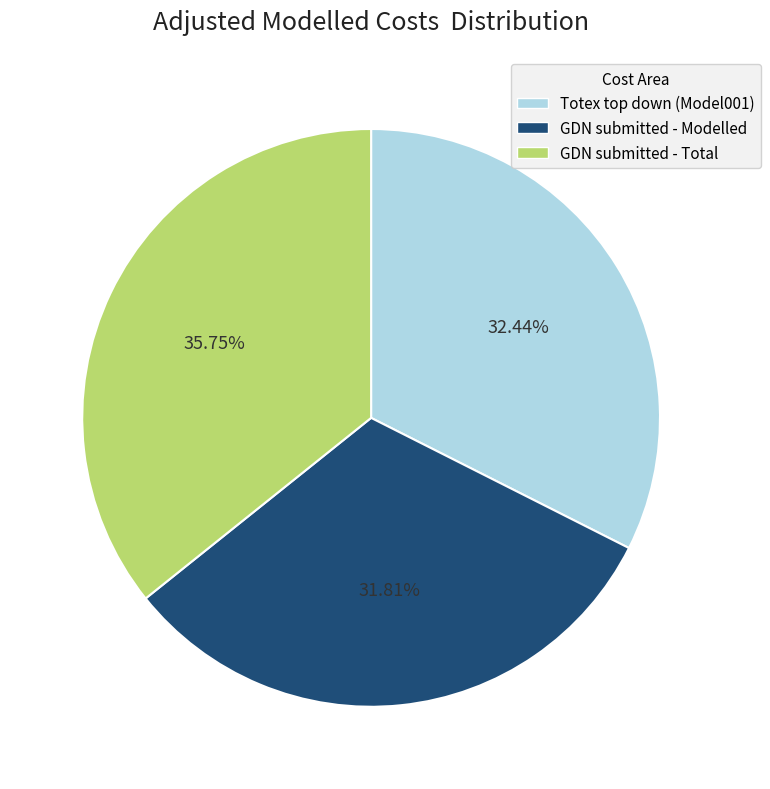

To the nearest percent, what is the average slice percentage?

33%